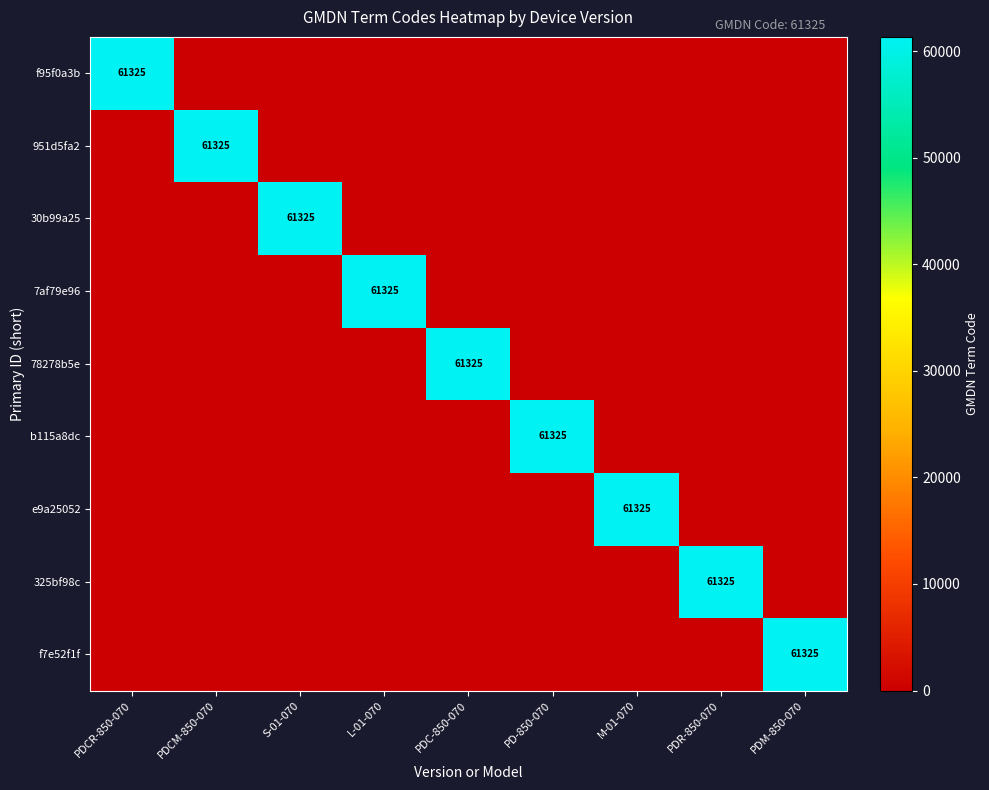

True or false: 325bf98c has a value of 61325 at PDR-850-070.

True